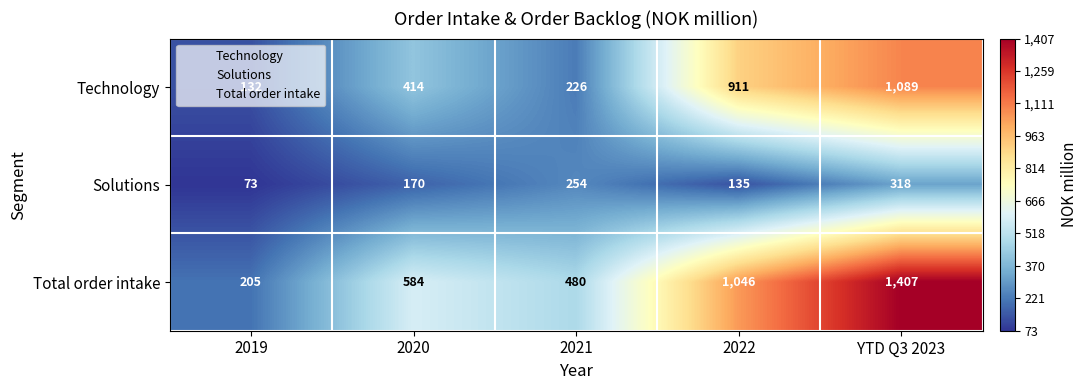

What is the difference between the second highest and minimum values in the Solutions series?

181